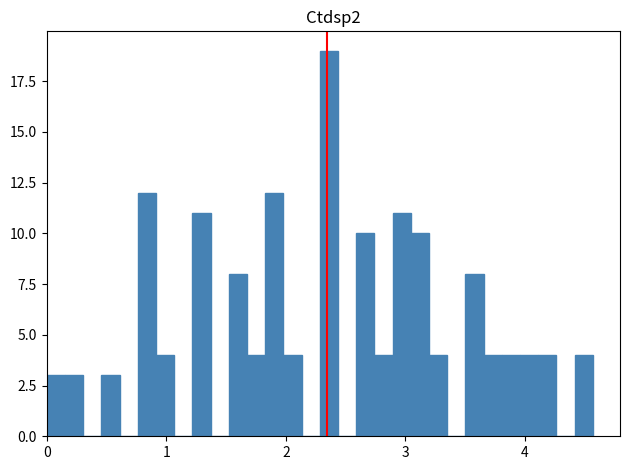

Around what value on the x-axis is the tallest bar? Give the approximate position of its centre, as read against the axis.

2.4